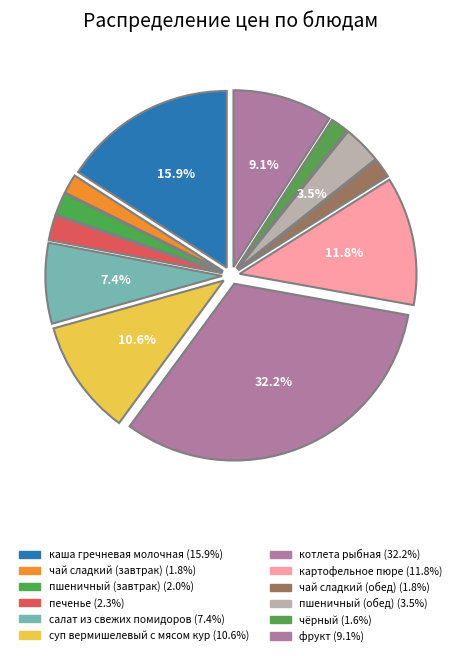

How many segments does this pie chart have?

12